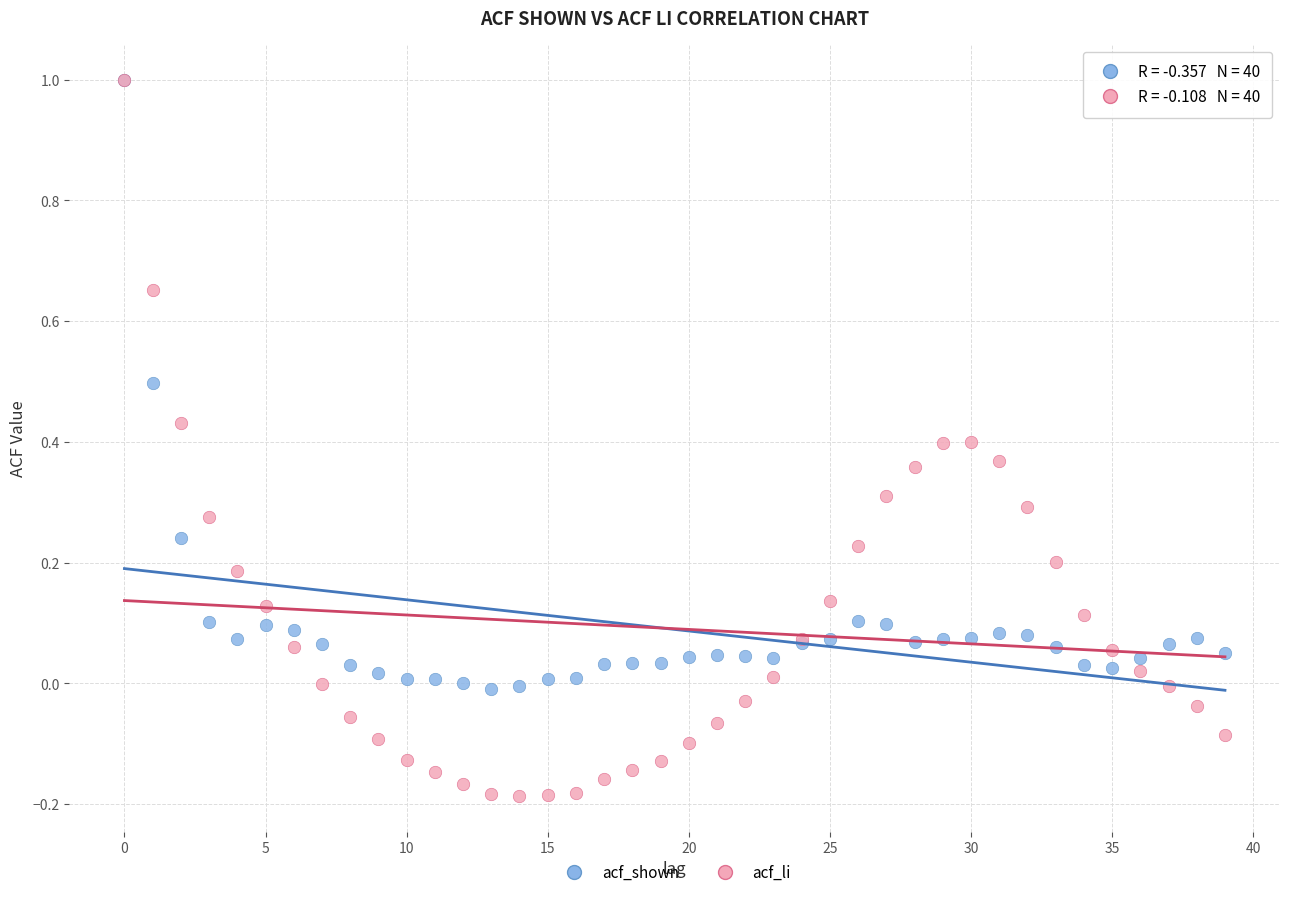

Which series has the widest spread of Y values?

acf_li